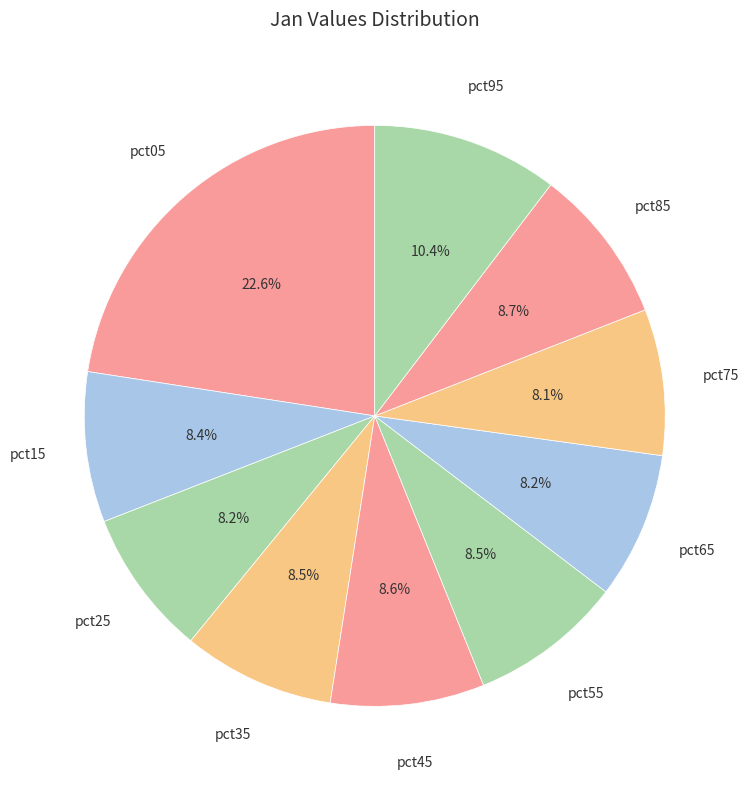

Which slice is the largest?

pct05